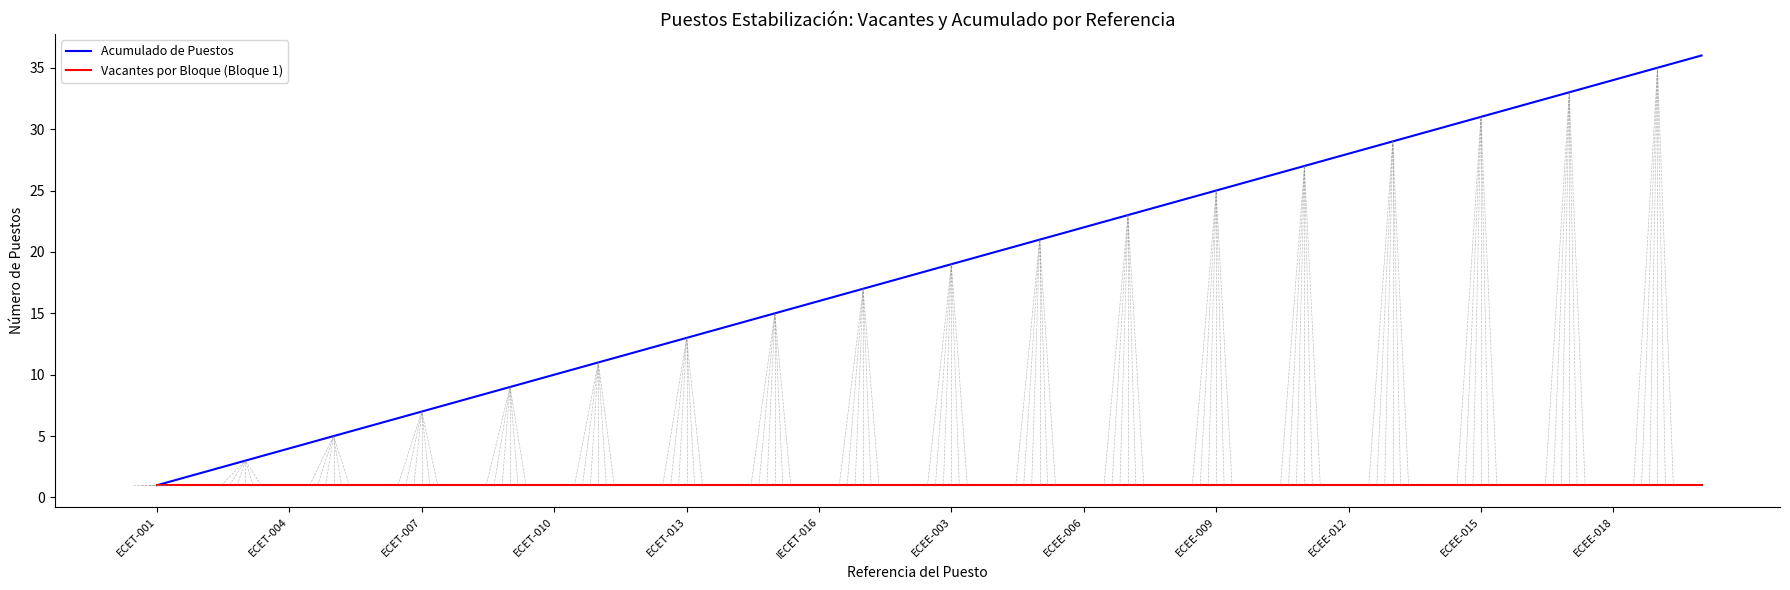

What is the sum of all Acumulado de Puestos values?

666